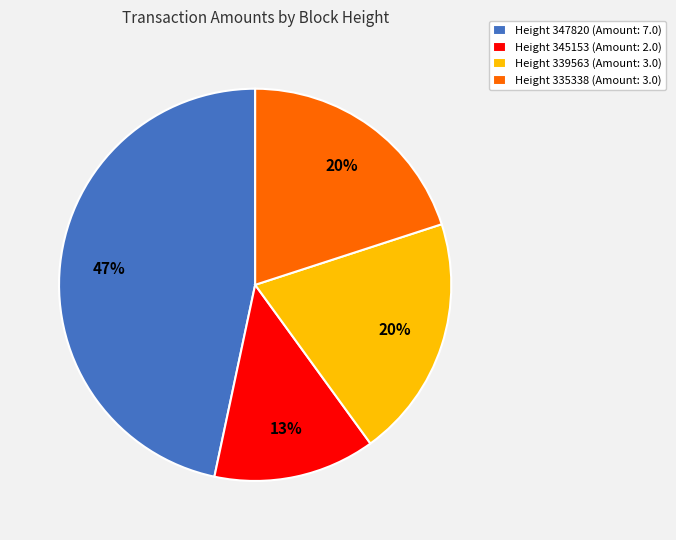

Which has a higher value, Height 347820 (Amount: 7.0) or Height 335338 (Amount: 3.0)?

Height 347820 (Amount: 7.0)